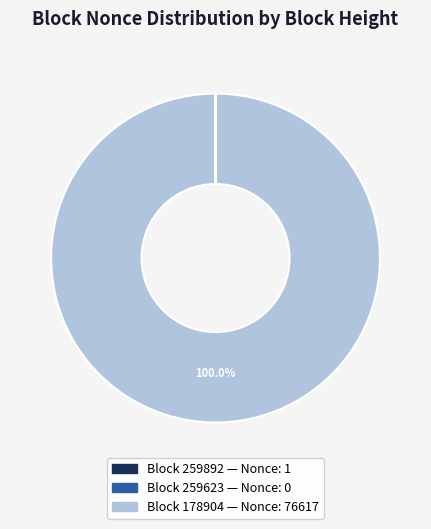

Does any single category account for the majority?

Yes